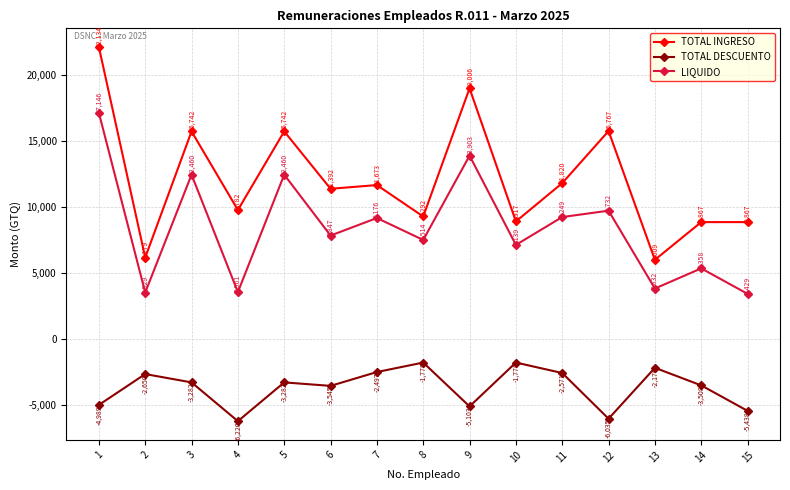

The value of TOTAL DESCUENTO at 10 is -1778.0. True or false?

True